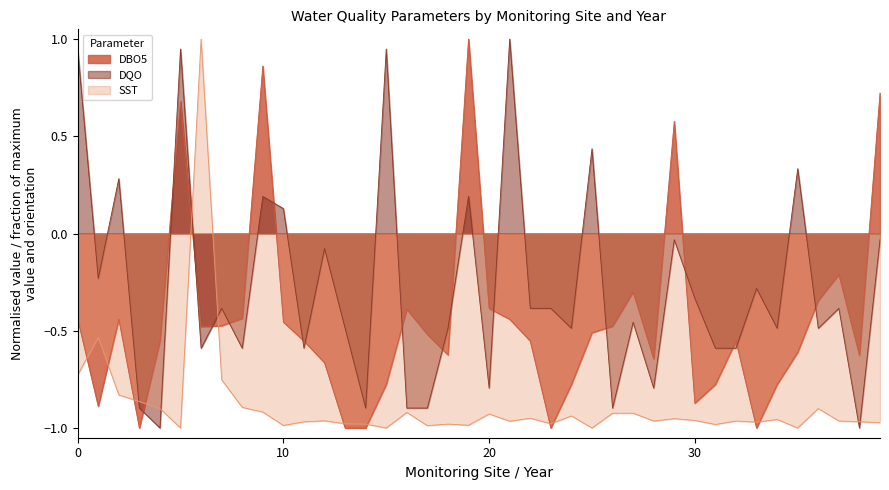

At 0, list the series in order from largest to smallest.

DQO, DBO5, SST